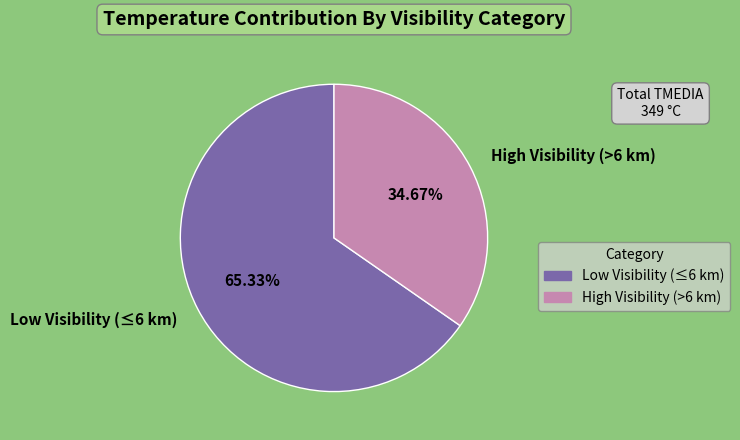

What is the majority slice?

Low Visibility (≤6 km)